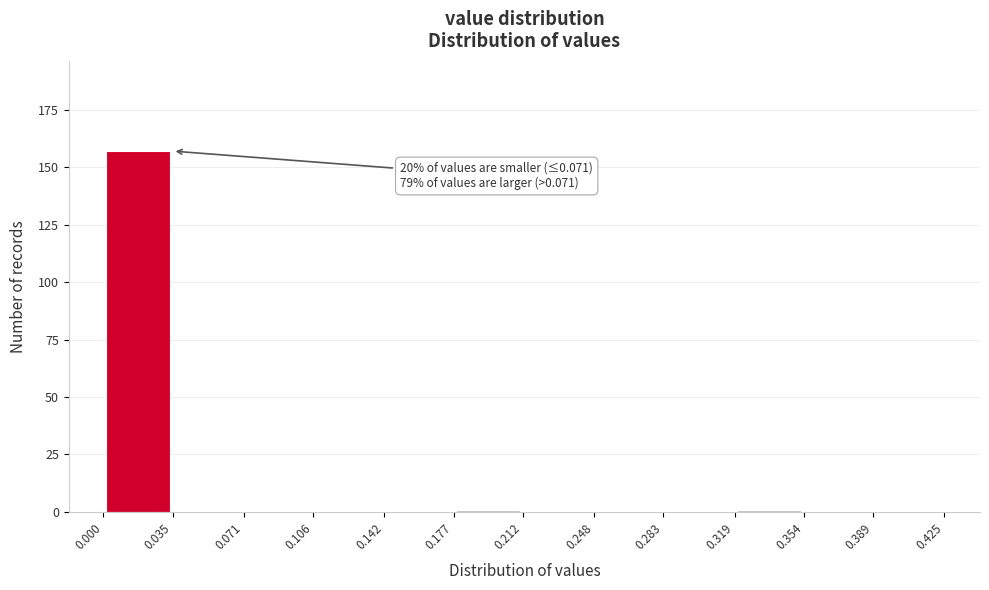

Over which range of the x-axis is the bar tallest?

0.000 to 0.035